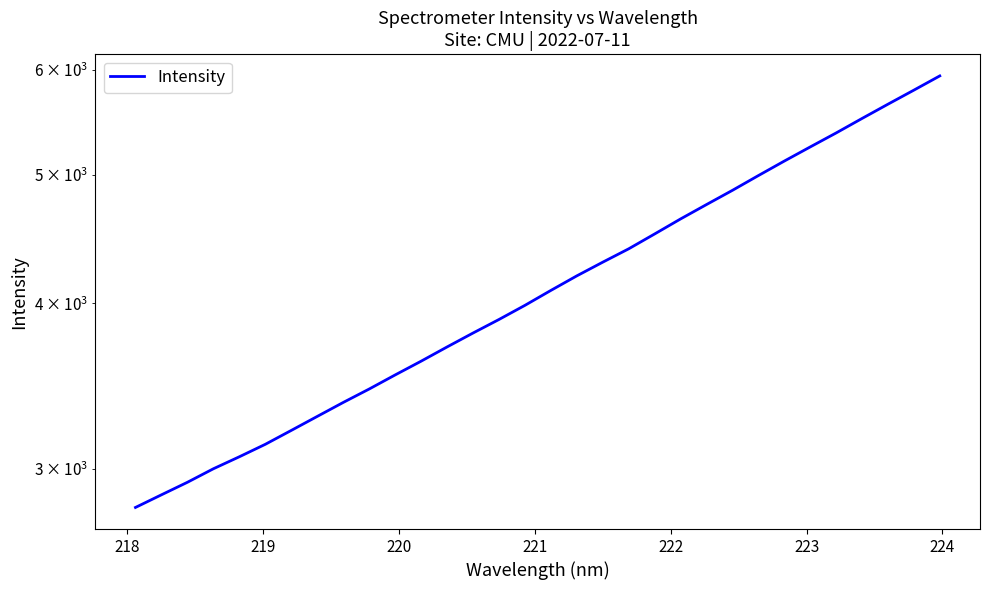

What is the value of the 5th point from the left?

3065.1